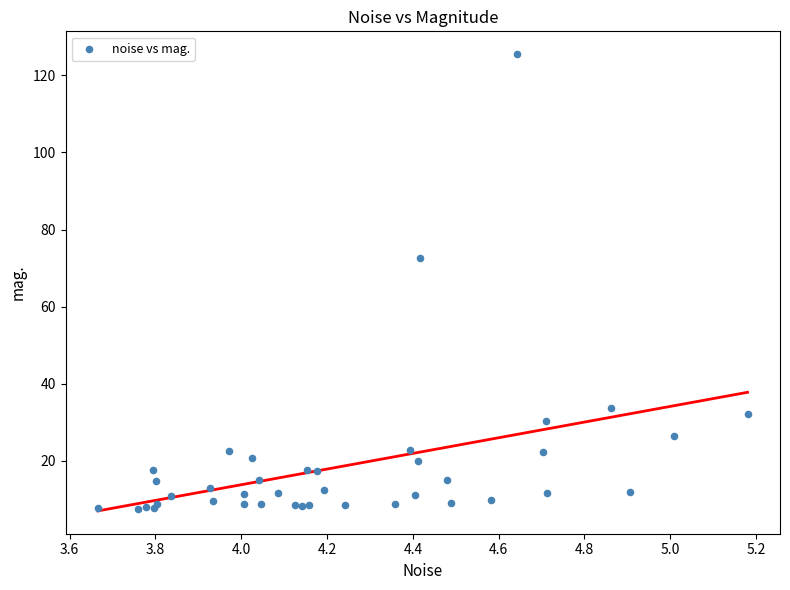

What Y value in the scatter plot is closest to 66?

72.7